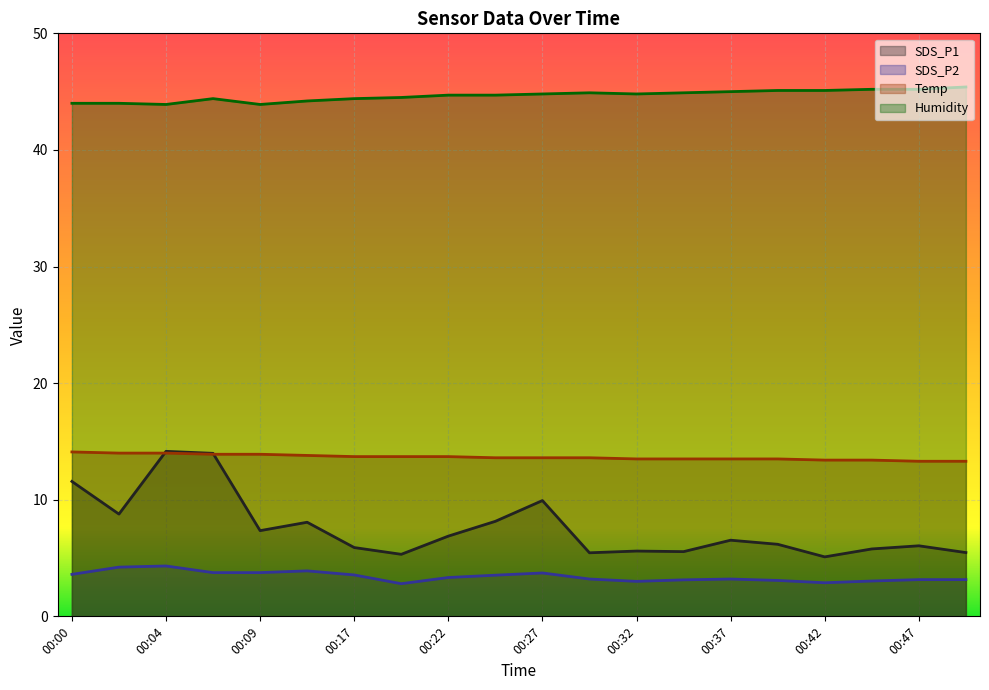

Rank the categories by SDS_P2 value from highest to lowest.

00:04, 00:02, 00:15, 00:07, 00:09, 00:27, 00:00, 00:17, 00:24, 00:22, 00:29, 00:37, 00:47, 00:49, 00:34, 00:39, 00:44, 00:32, 00:42, 00:20